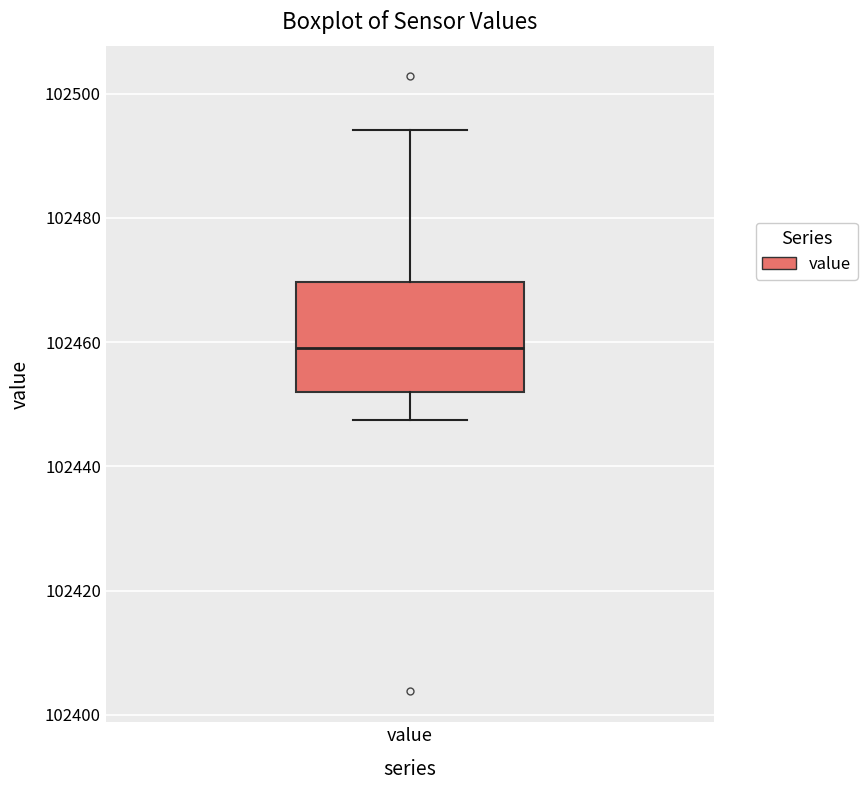

Transcribe this box plot: give where the median line is, the range the box spans, and where the two whiskers end, as read against the y-axis. The values are not printed on the chart, so give them approximately, as read against the axis.

median 102460, box 102452 to 102470, whiskers 102448 to 102494